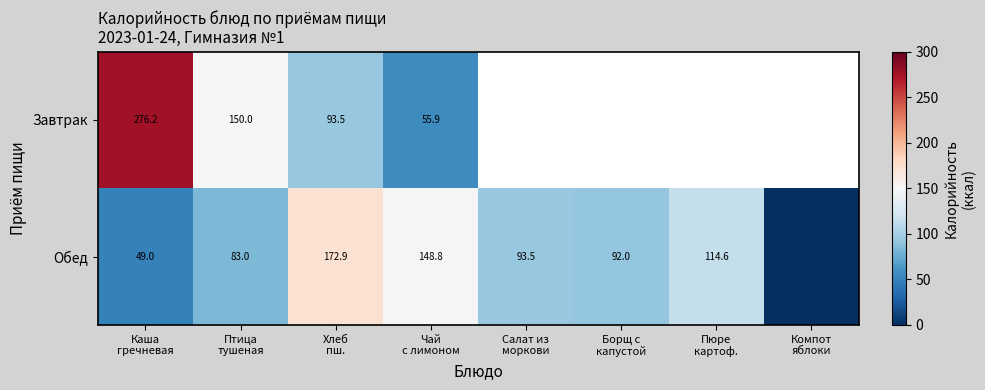

List the labels in order of Завтрак value, largest first.

Каша гречневая, Птица тушеная, Хлеб пш., Чай с лимоном, Салат из моркови, Борщ с капустой, Пюре картоф., Компот яблоки